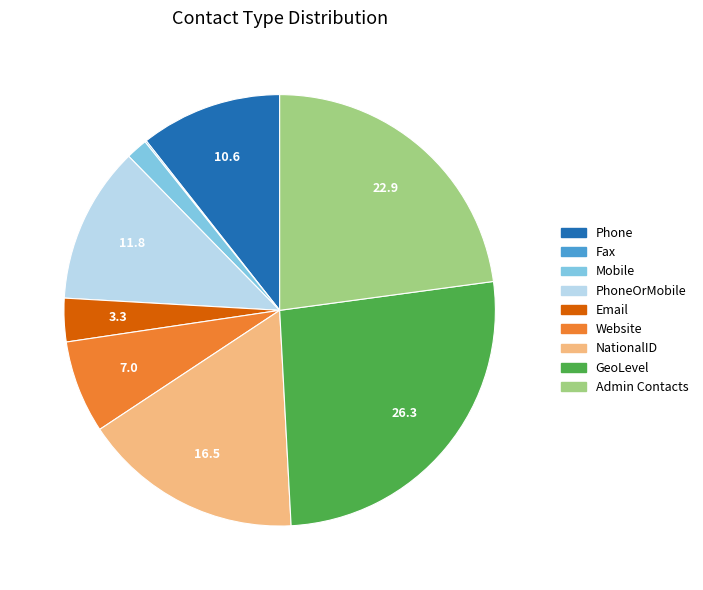

Combined, do Mobile and NationalID account for over 50%?

No